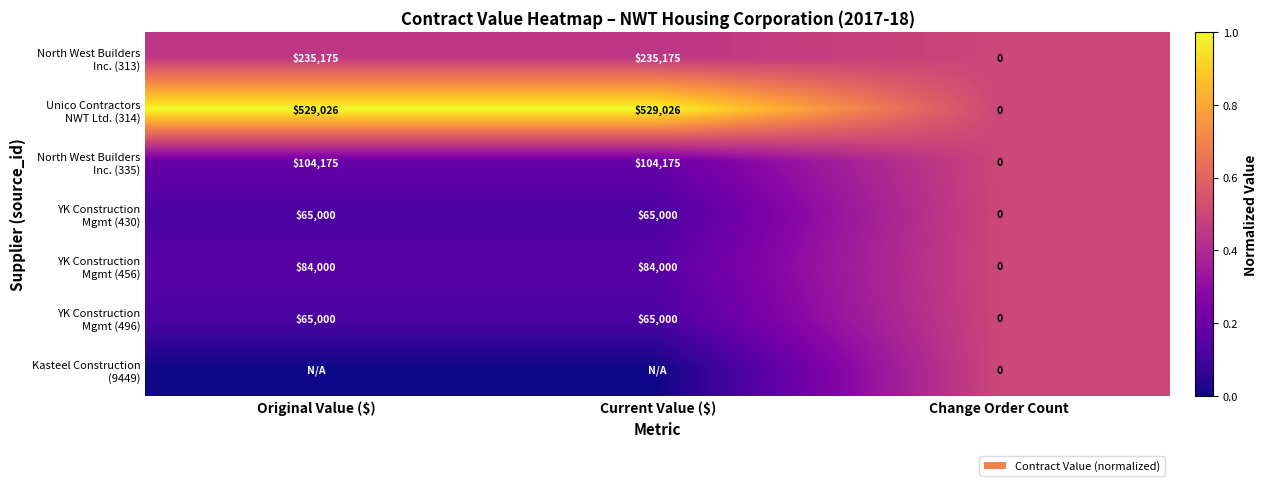

At which category does the chart reach its peak across all series?

Original Value ($)